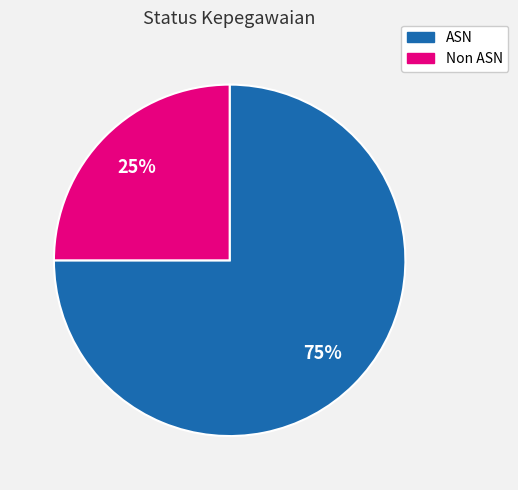

Is ASN the majority of the pie?

Yes